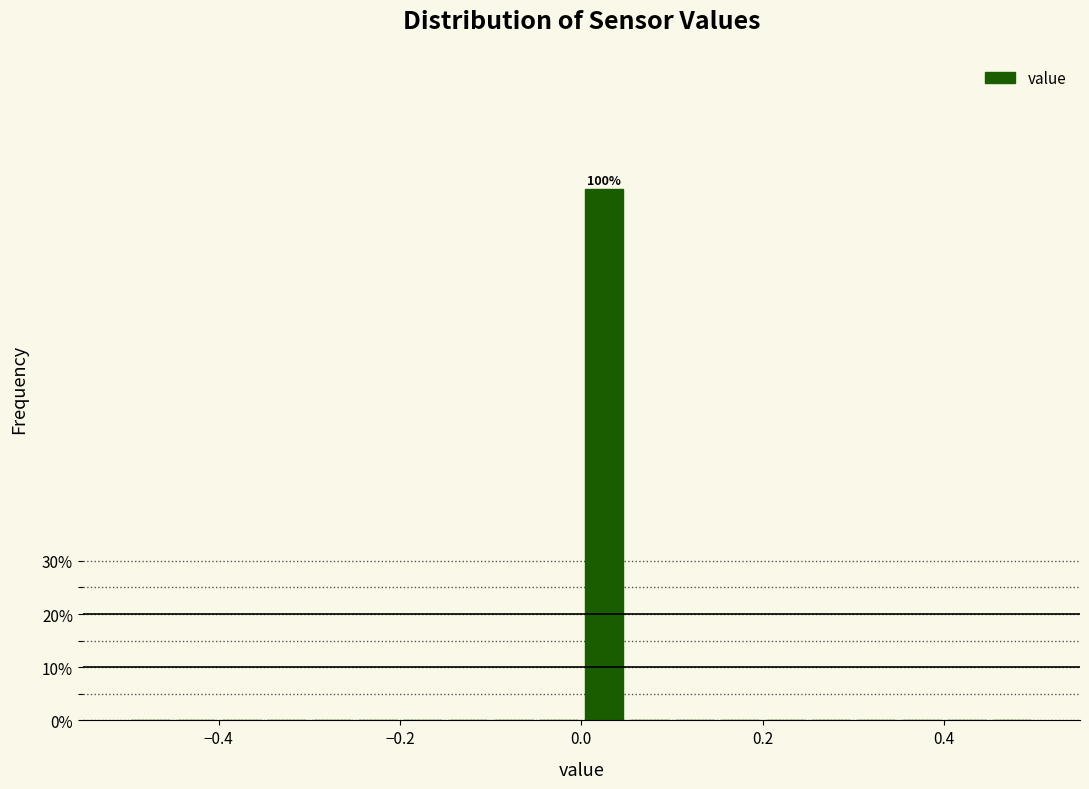

Around what value on the x-axis is the tallest bar? Give the approximate position of its centre, as read against the axis.

0.02